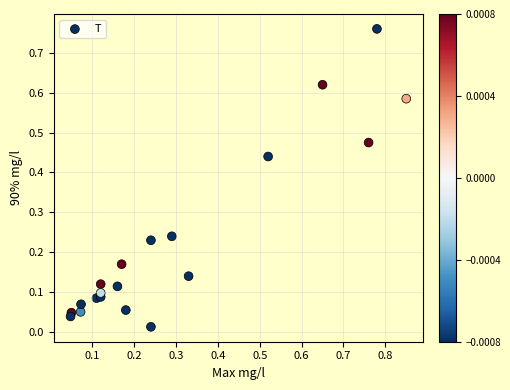

What is the range of Y values (max minus min)?

0.7